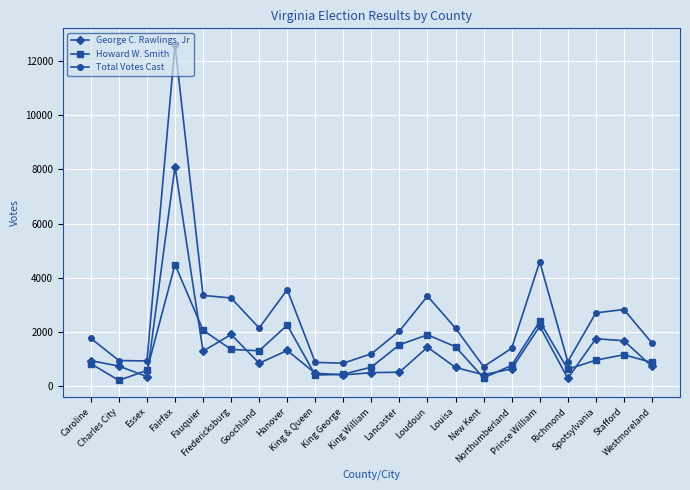

What is the approximate value of Howard W. Smith at Fairfax?

4485